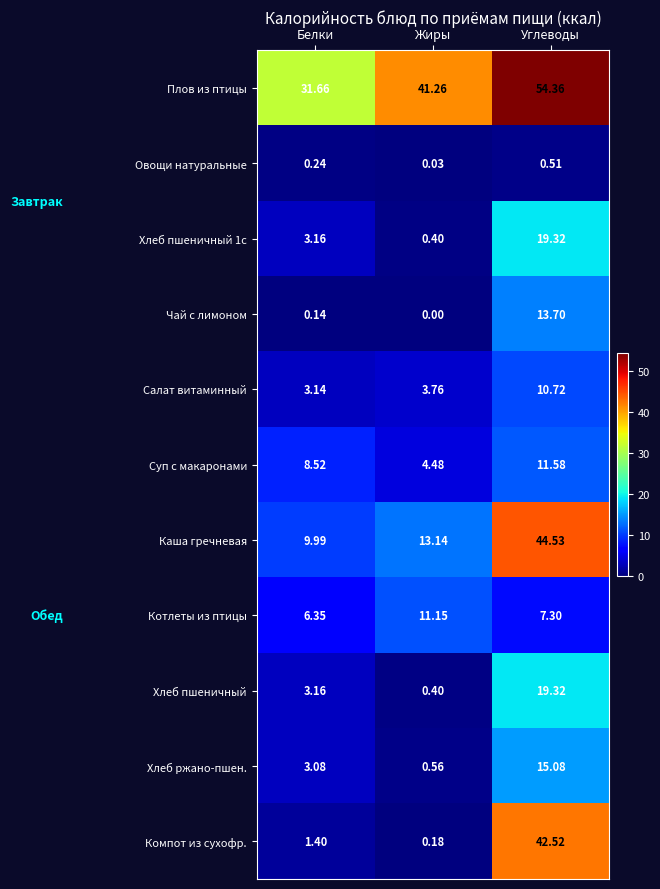

What is the total value across all series at Углеводы?

238.9